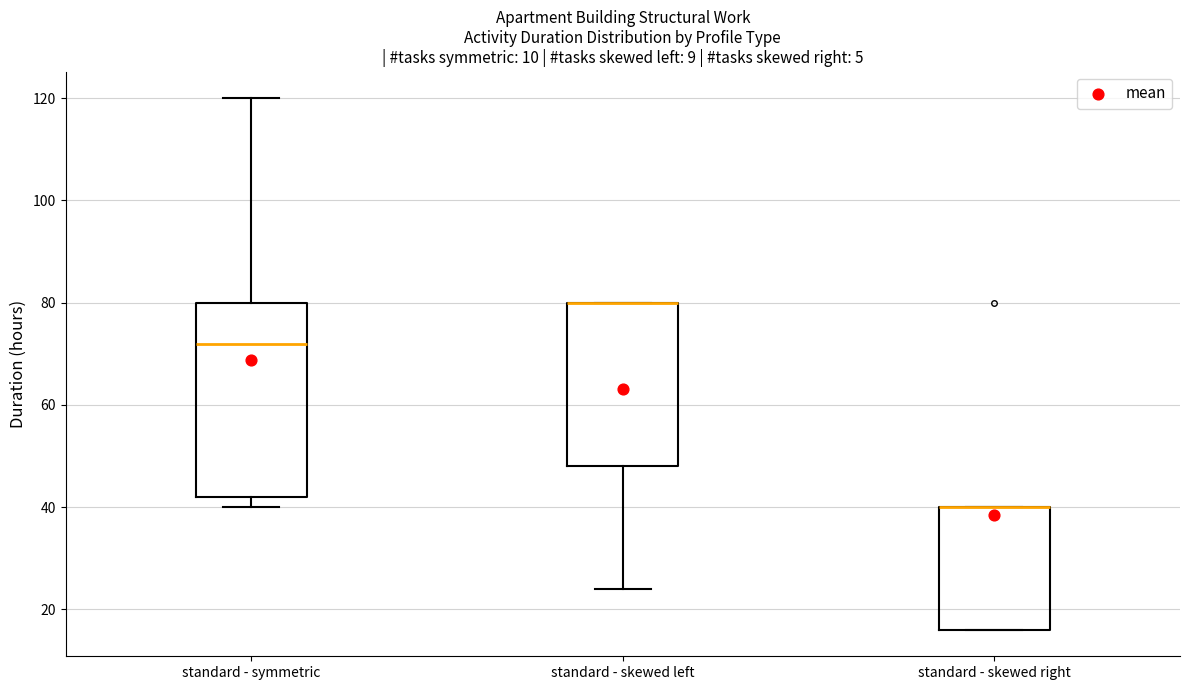

Reading left to right, transcribe this box plot: for each box, give where its median line is, the range the box spans, and where its two whiskers end, as read against the y-axis. The values are not printed on the chart, so give them approximately, as read against the axis.

standard - symmetric: median 72, box 42 to 80, whiskers 40 to 120
standard - skewed left: median 80 (drawn on the box's upper edge), box 48 to 80, whiskers 24 to 80
standard - skewed right: median 40 (drawn on the box's upper edge), box 16 to 40, whiskers 16 to 40